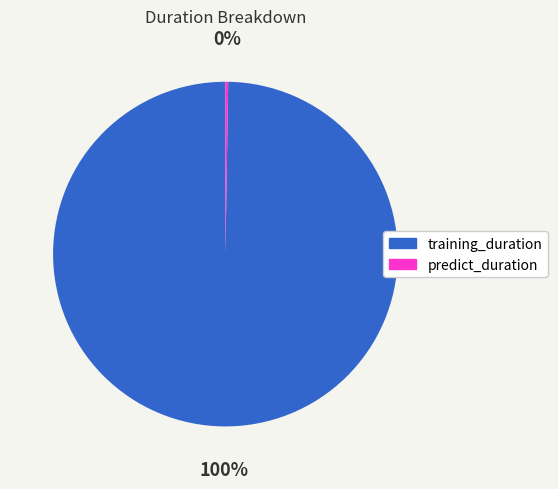

To the nearest percent, what portion does training_duration represent?

100%